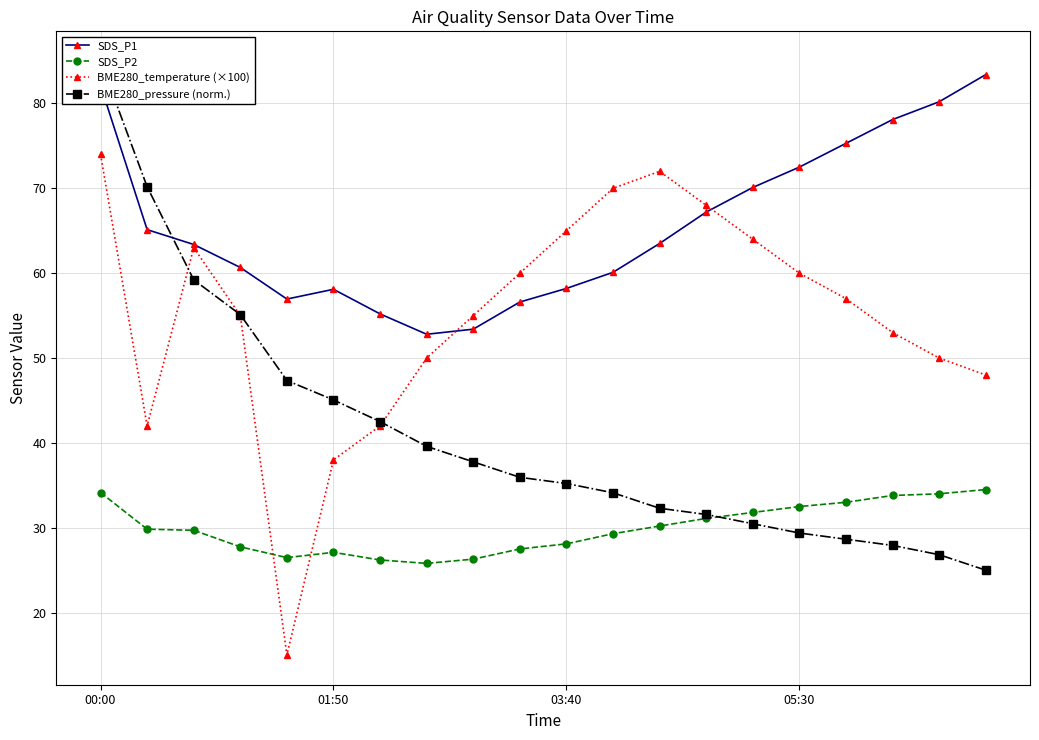

What is the lowest value of the SDS_P1 series?

52.8